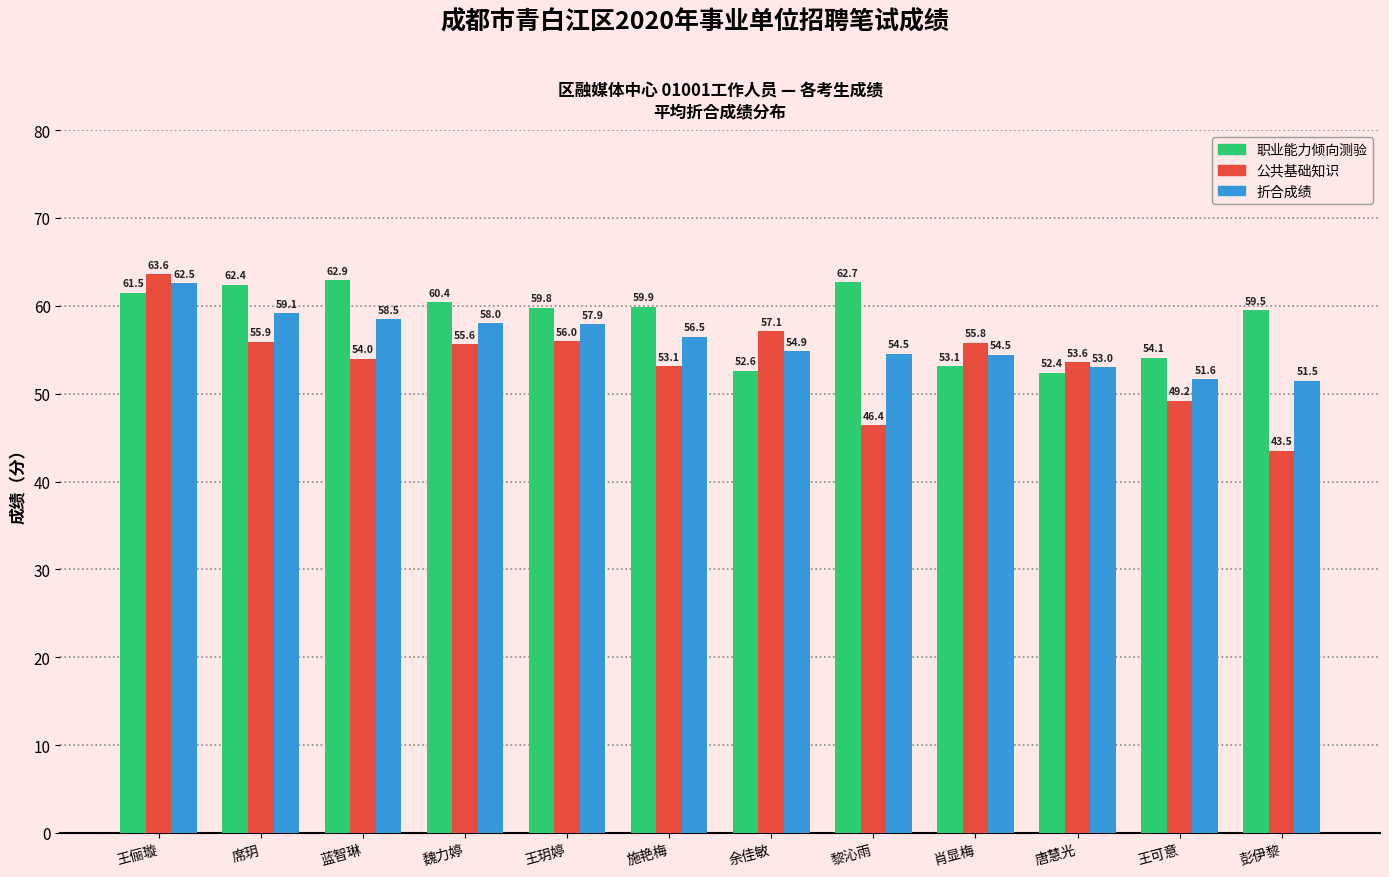

Are the bars horizontal?

No